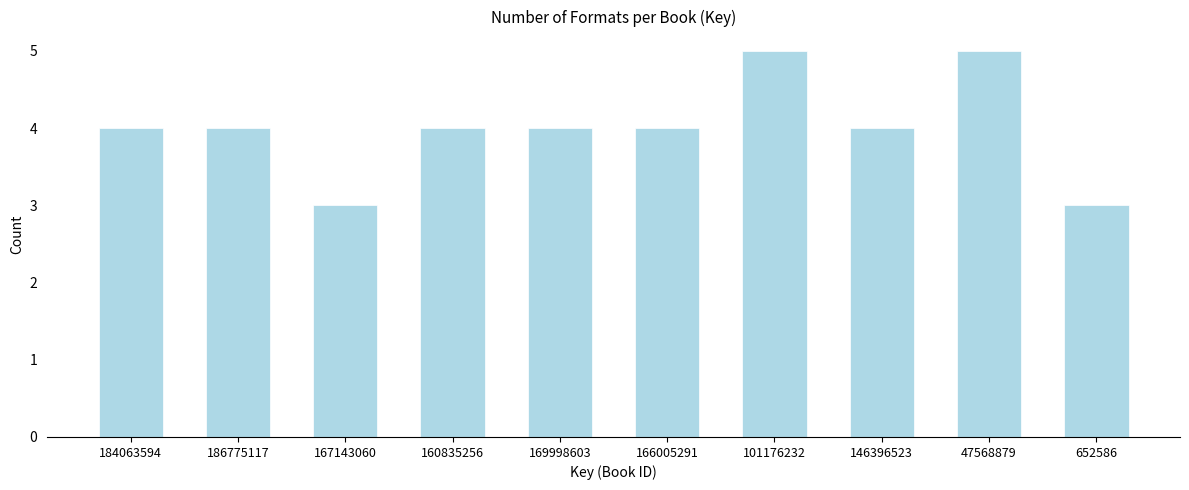

Reading left to right, extract all data points from this chart.

184063594=4	186775117=4	167143060=3	160835256=4	169998603=4	166005291=4	101176232=5	146396523=4	47568879=5	652586=3